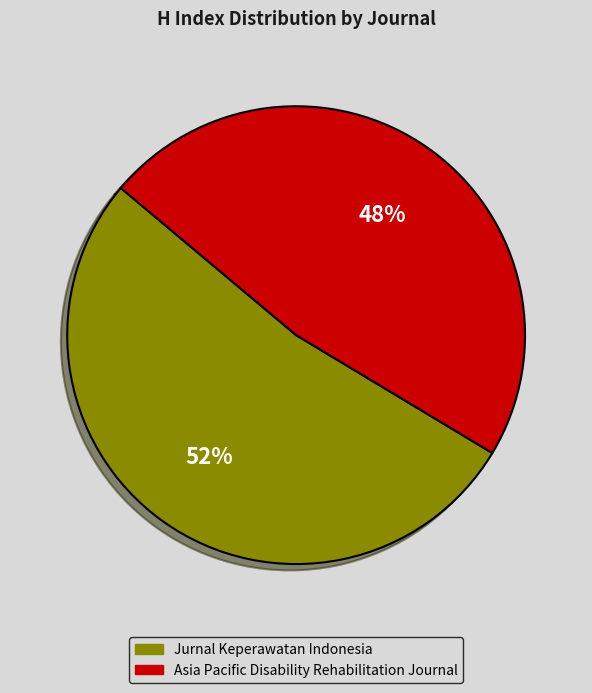

Does any single category account for the majority?

Yes